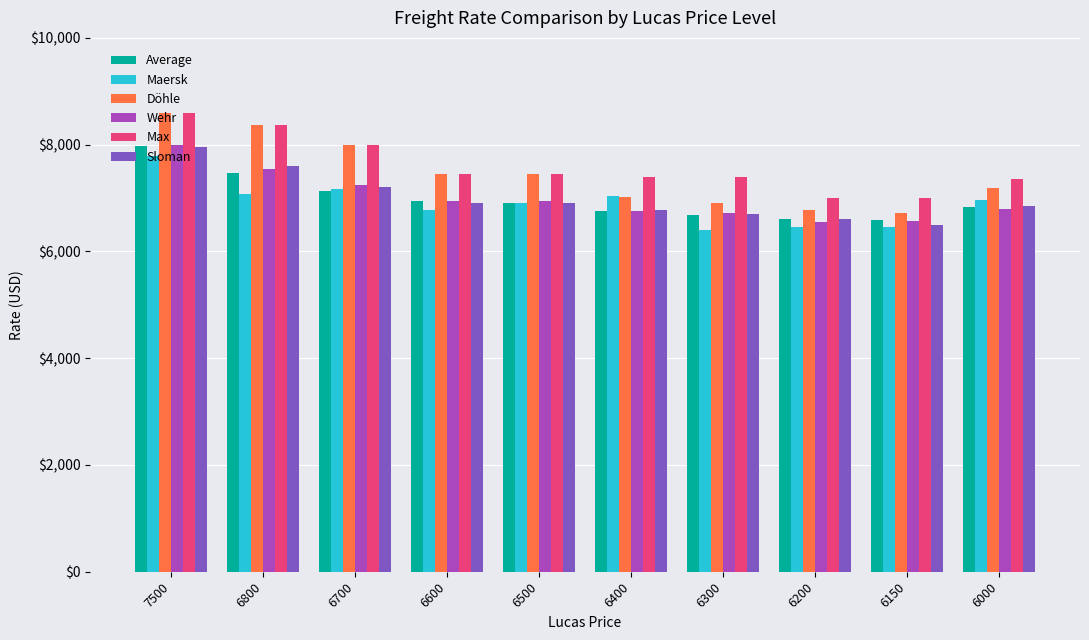

Which series has the widest spread of values?

Döhle